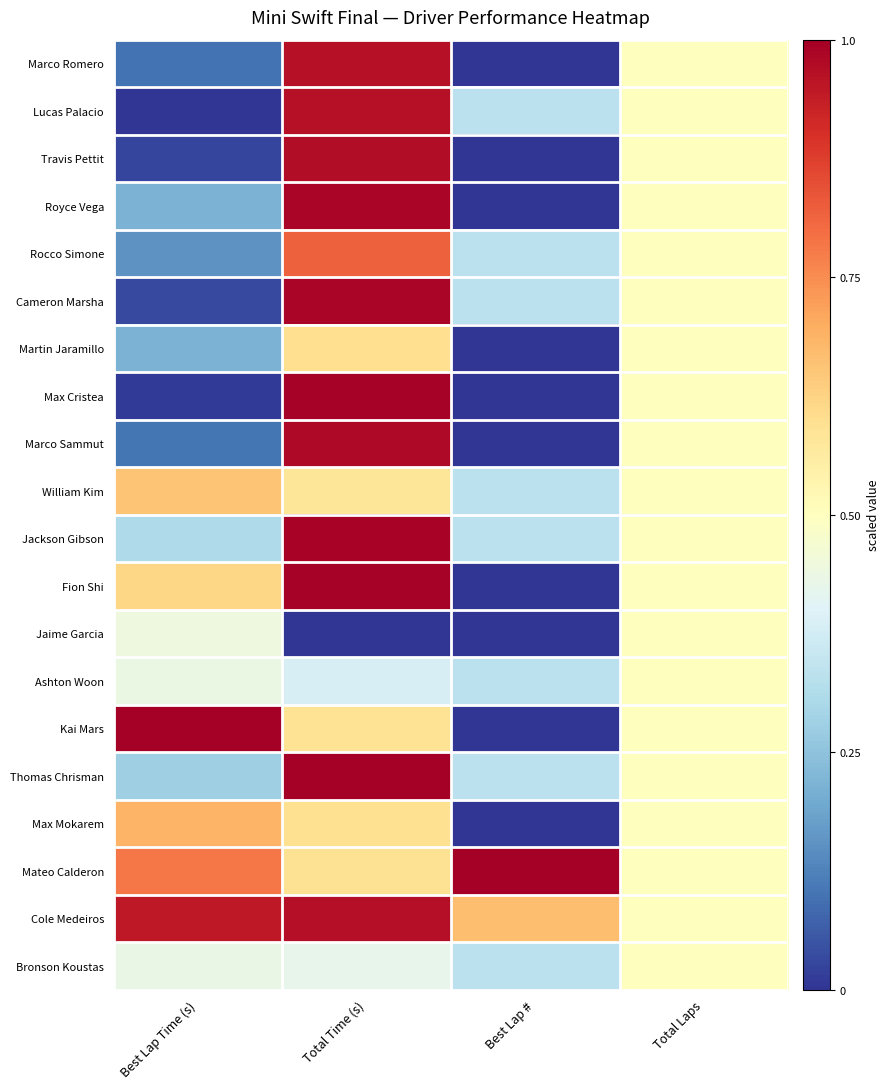

At Total Time (s), list the series in order from smallest to largest.

Jaime Garcia, Ashton Woon, Bronson Koustas, William Kim, Kai Mars, Mateo Calderon, Max Mokarem, Martin Jaramillo, Rocco Simone, Marco Romero, Lucas Palacio, Cole Medeiros, Travis Pettit, Marco Sammut, Cameron Marsha, Royce Vega, Jackson Gibson, Max Cristea, Fion Shi, Thomas Chrisman